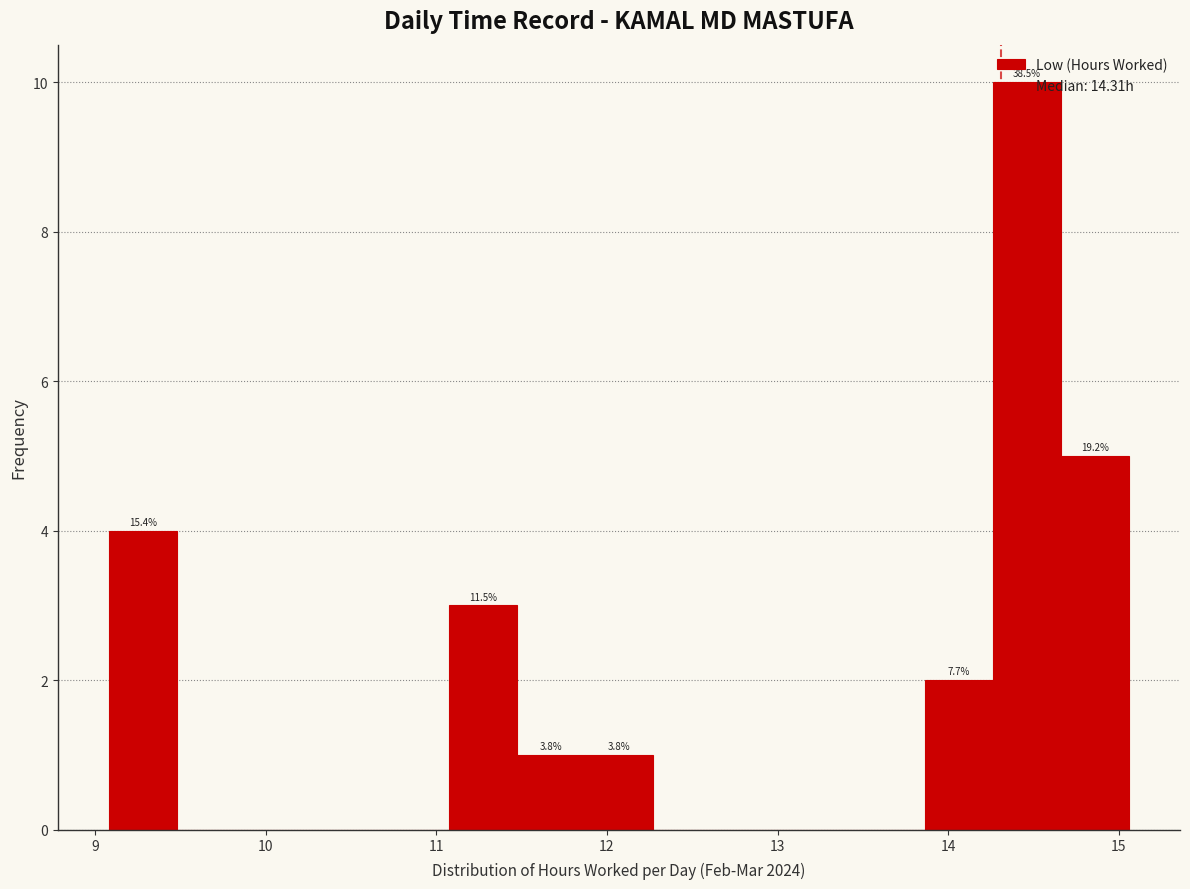

Around what value on the x-axis is the tallest bar? Give the approximate position of its centre, as read against the axis.

14.5